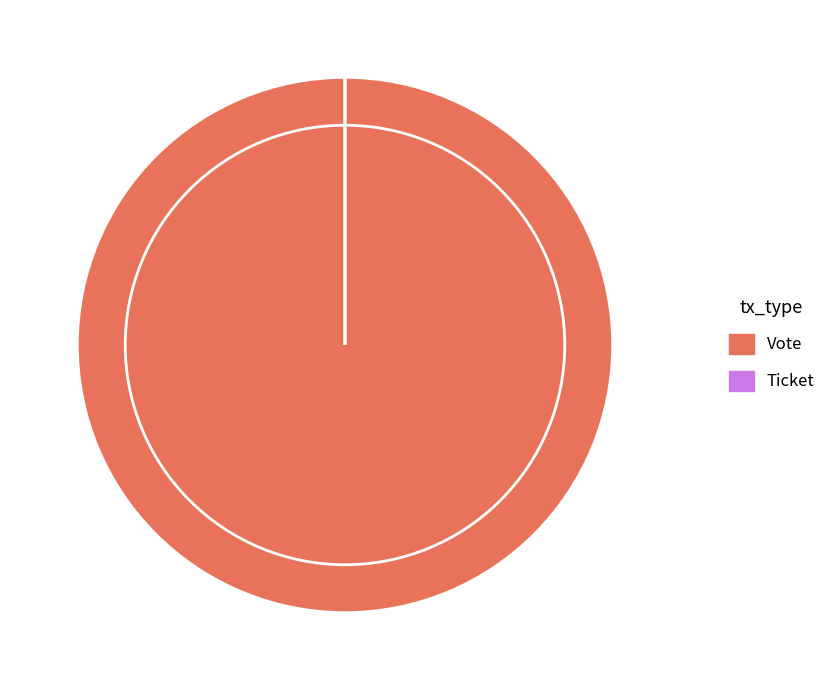

What is the total percentage of Vote and Ticket?

100.0%